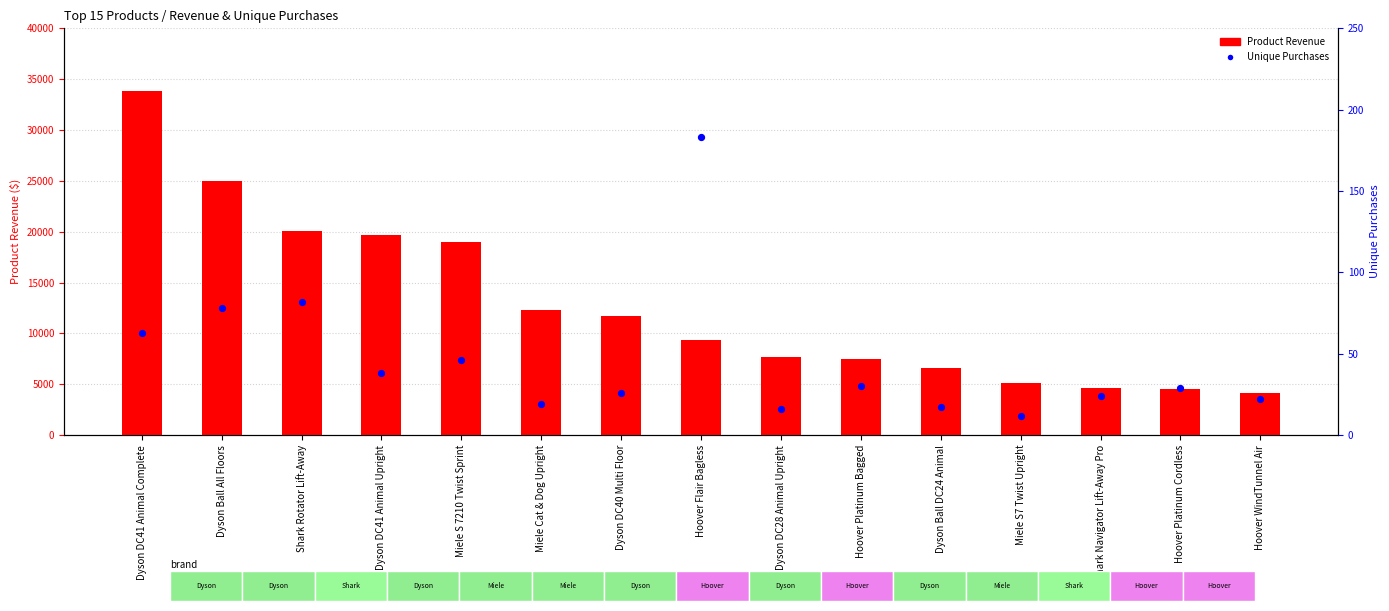

What is the change in value from Miele S 7210 Twist Sprint to Dyson Ball DC24 Animal?

-29